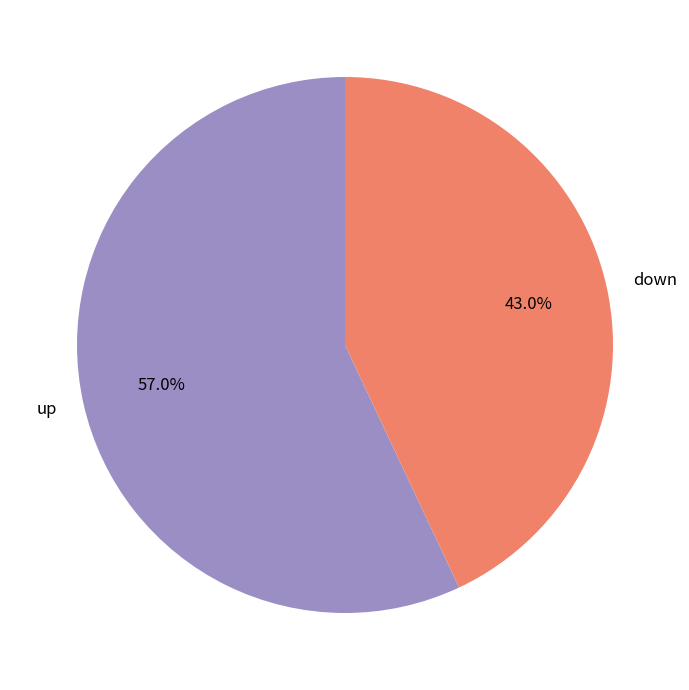

Which category has the smallest portion of the pie?

down